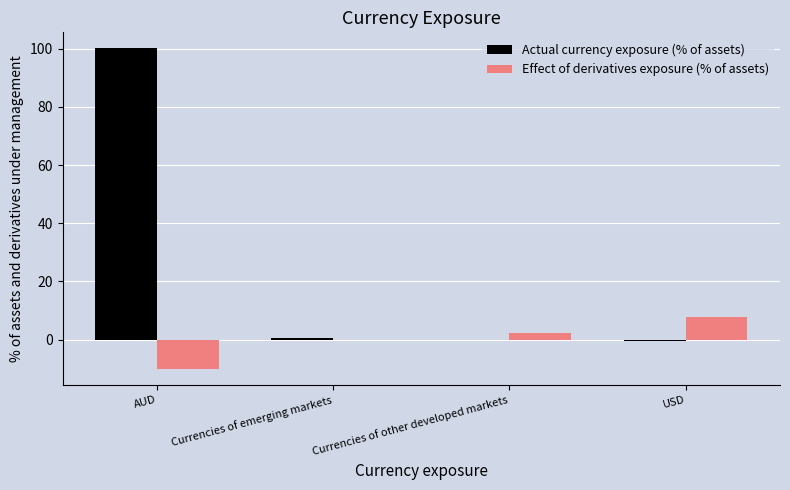

Between AUD and Currencies of other developed markets, which series saw the biggest shift?

Actual currency exposure (% of assets)